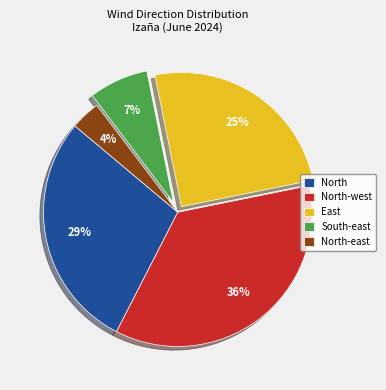

Do East and North-east together represent more than half of the pie?

No